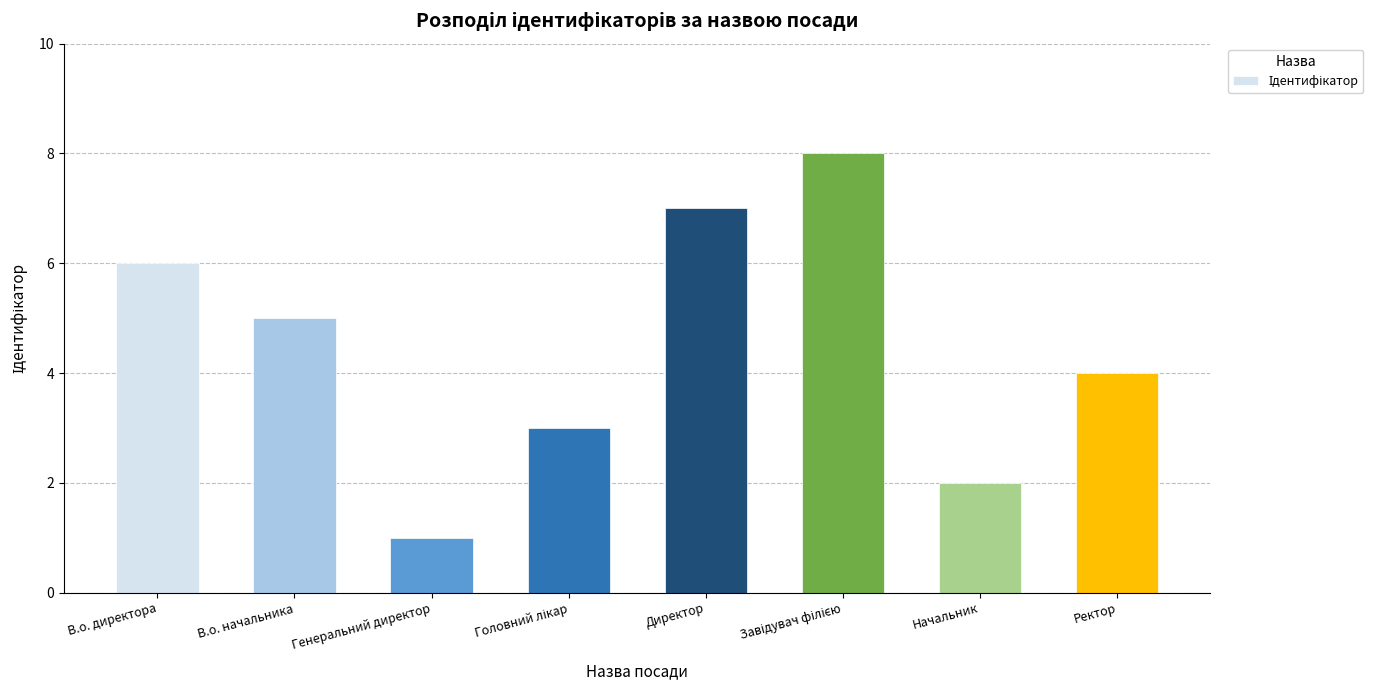

The value at В.о. директора is 6. True or false?

True